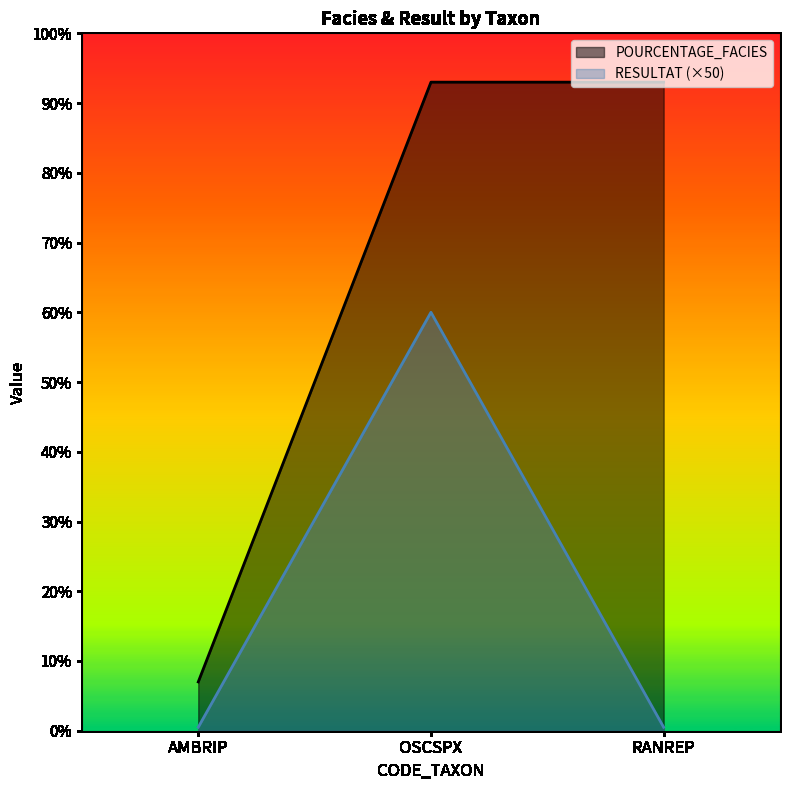

At OSCSPX, list the series in order from largest to smallest.

POURCENTAGE_FACIES, RESULTAT (×50)